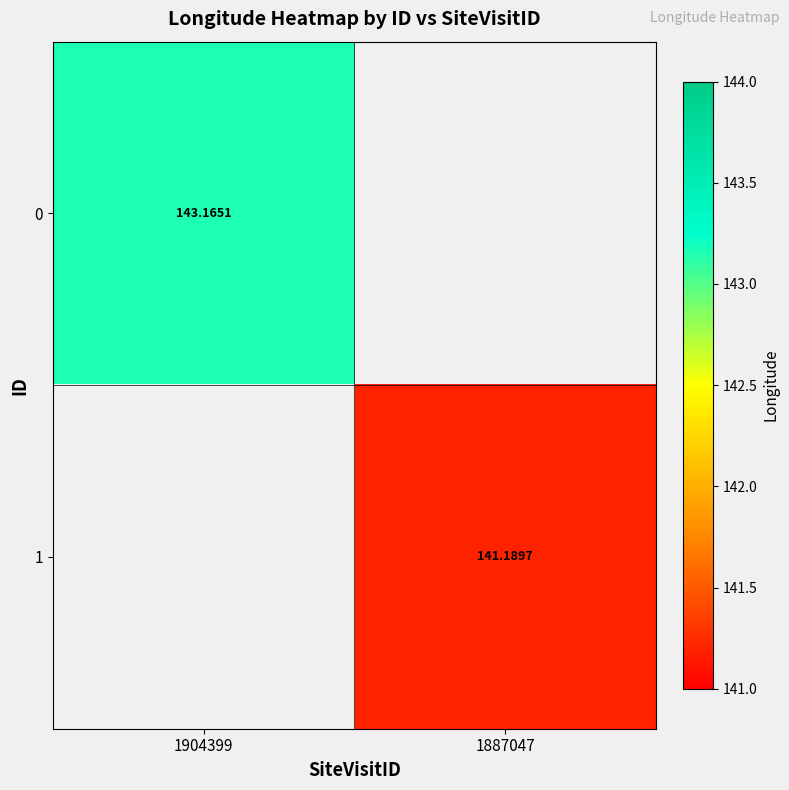

At which category does the chart reach its minimum across all series?

1887047